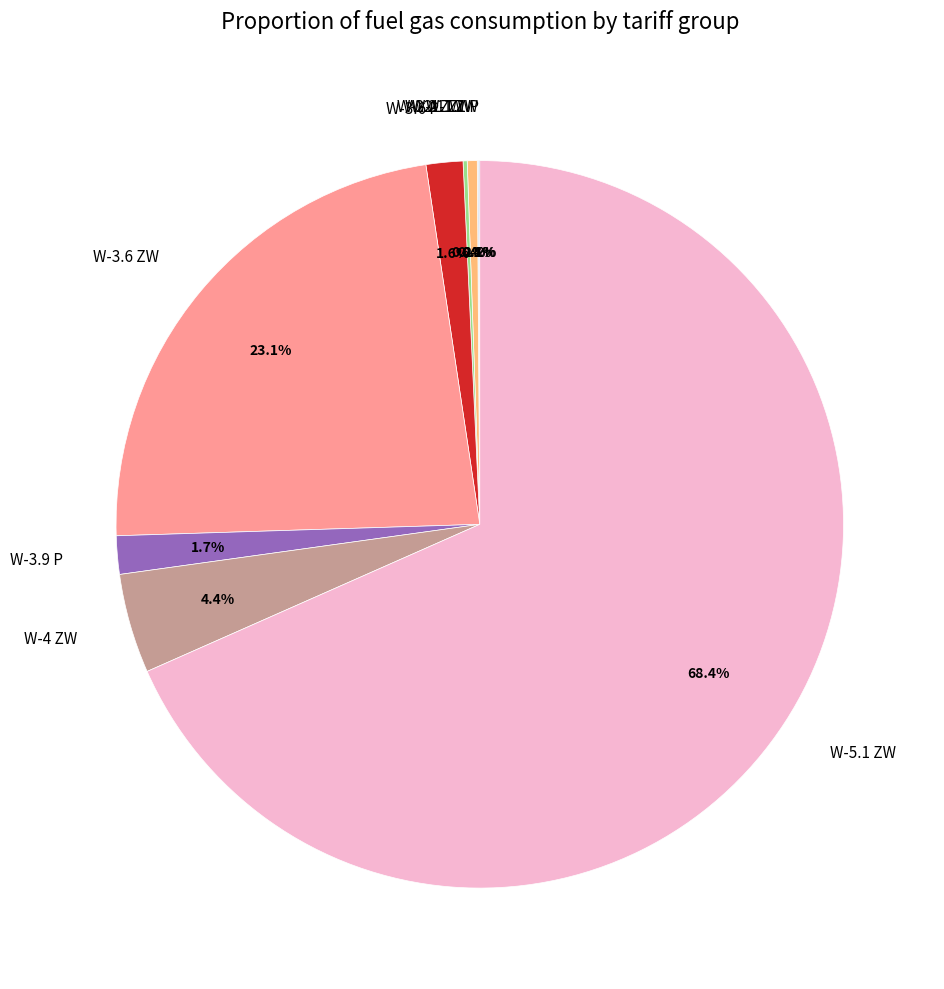

Does W-5.1 ZW represent more than half of the total?

Yes